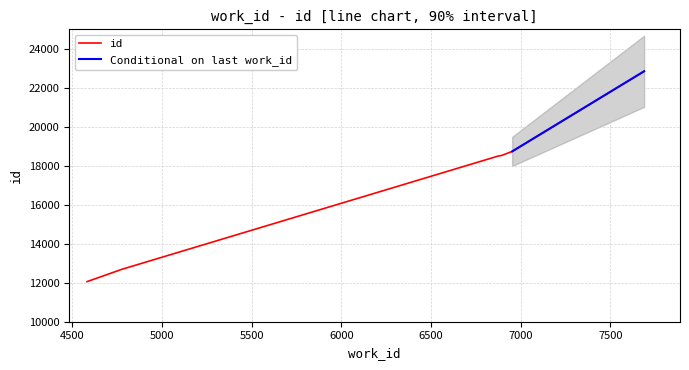

What is the sum of the values at 7688 and 4776?

35538